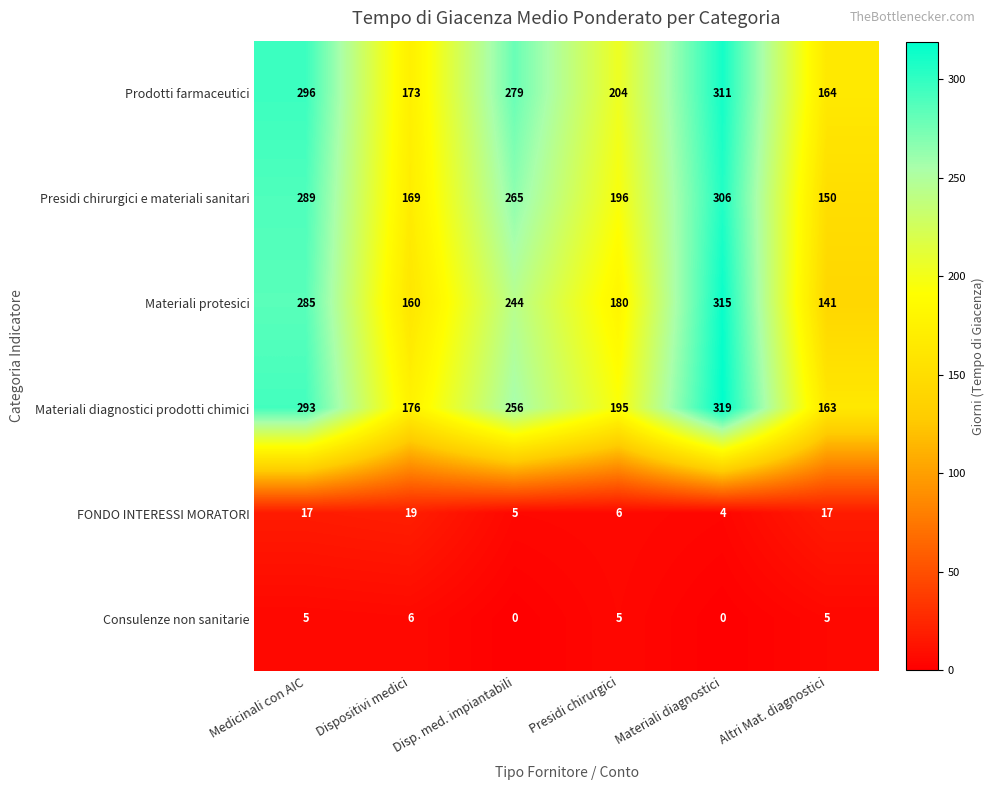

At which category is the sum across all series the highest?

Materiali diagnostici